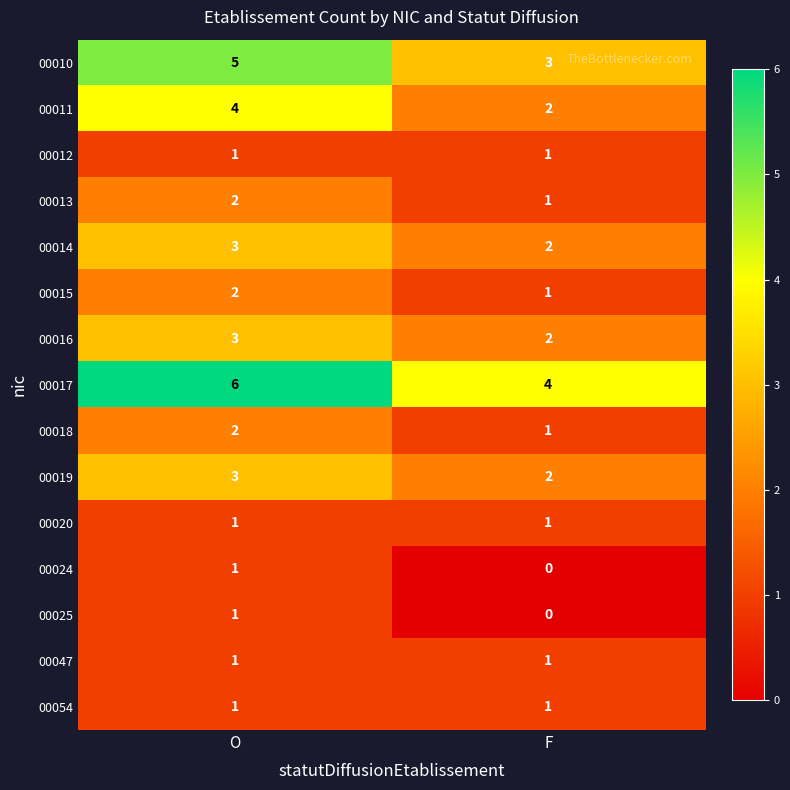

At which category is the sum across all series the highest?

O